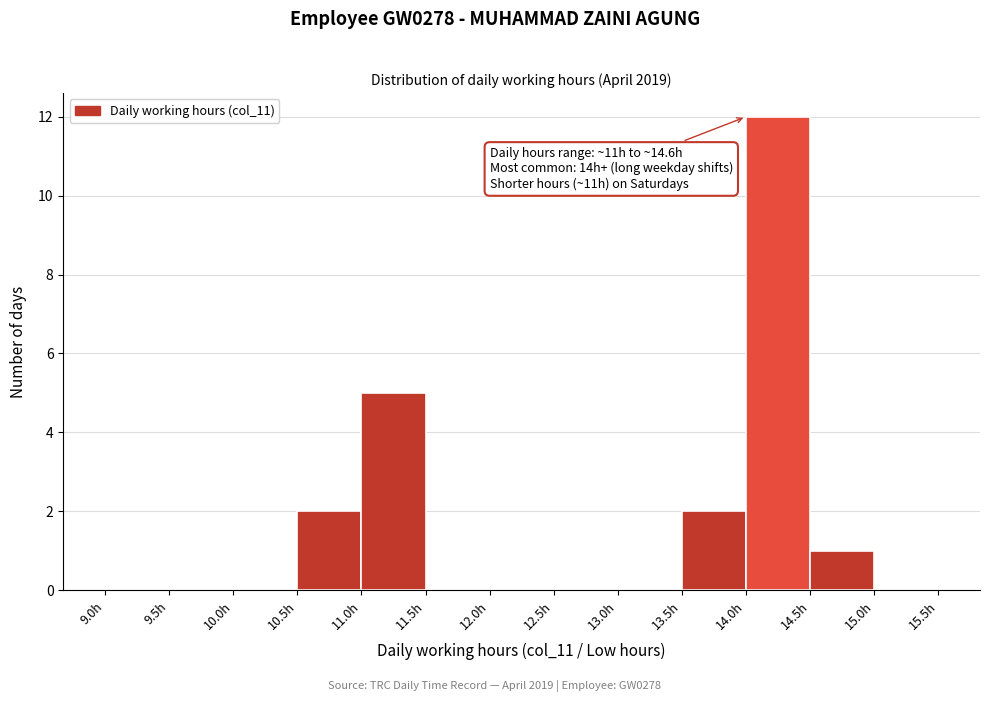

Which range on the x-axis has the tallest bar?

14.0 to 14.5